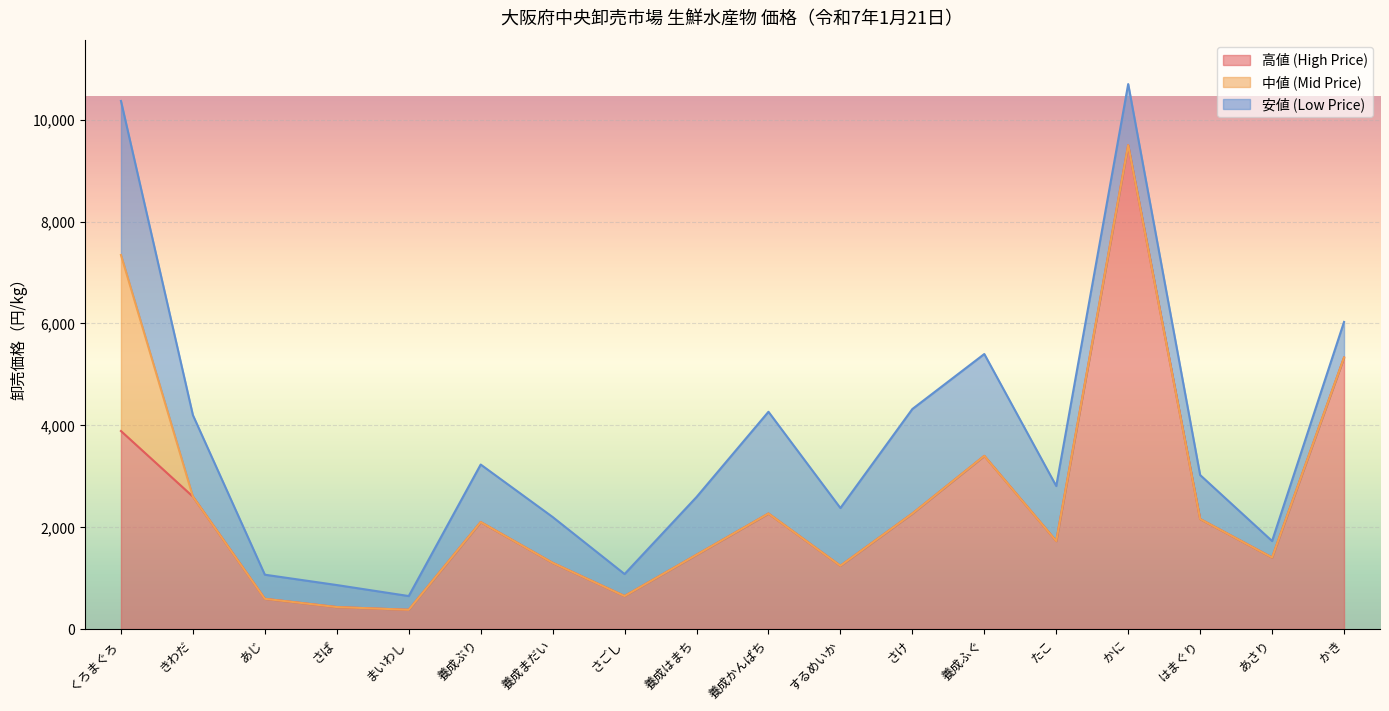

Is it true that 高値 (High Price) equals 2031 at するめいか?

False